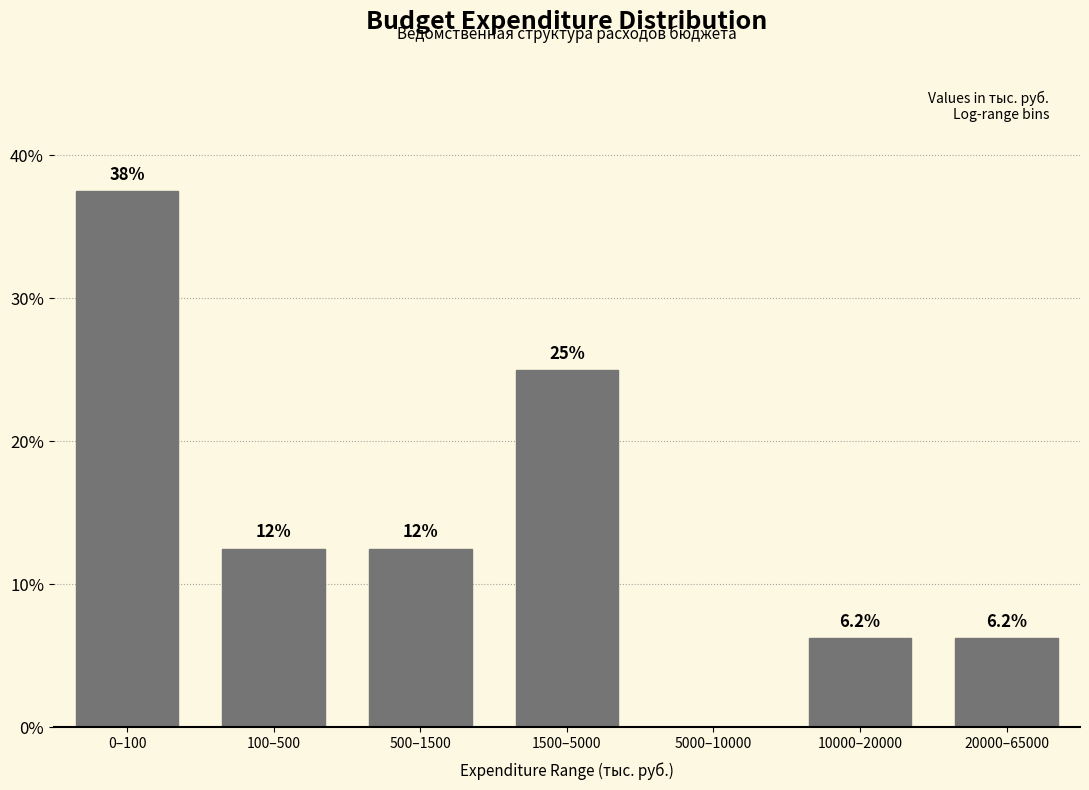

True or false: the data shows 20.9 at 500–1500.

False